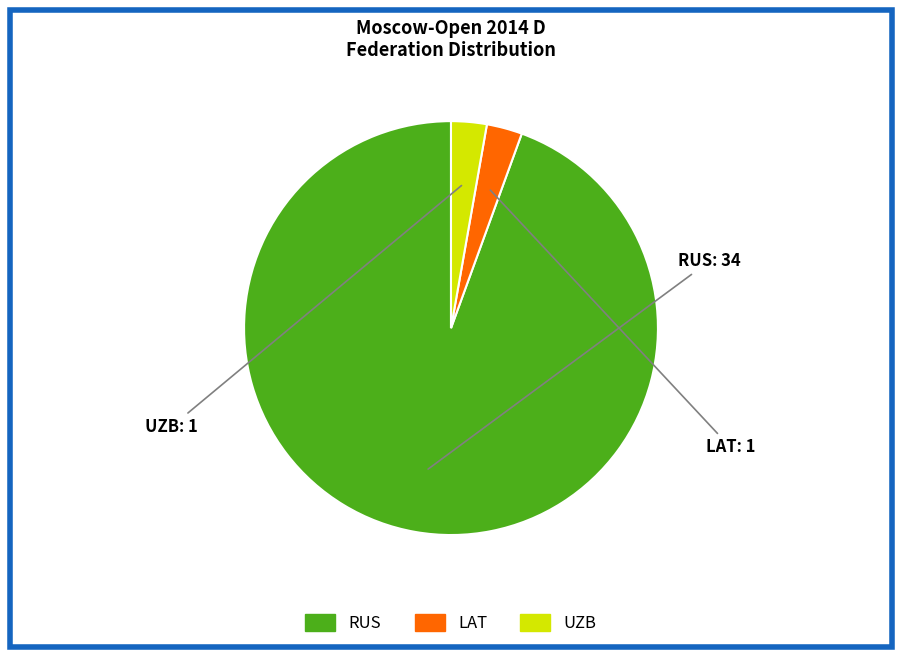

How many slices are in this pie chart?

3